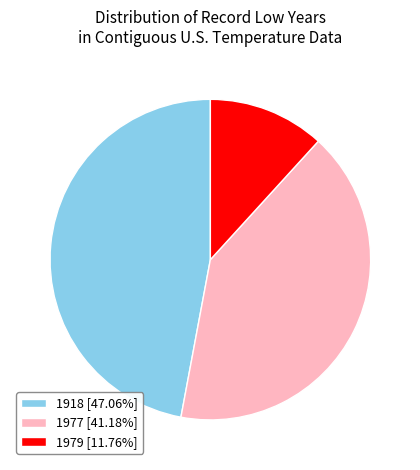

Is the sum of 1977 [41.18%] and 1979 [11.76%] greater than half?

Yes